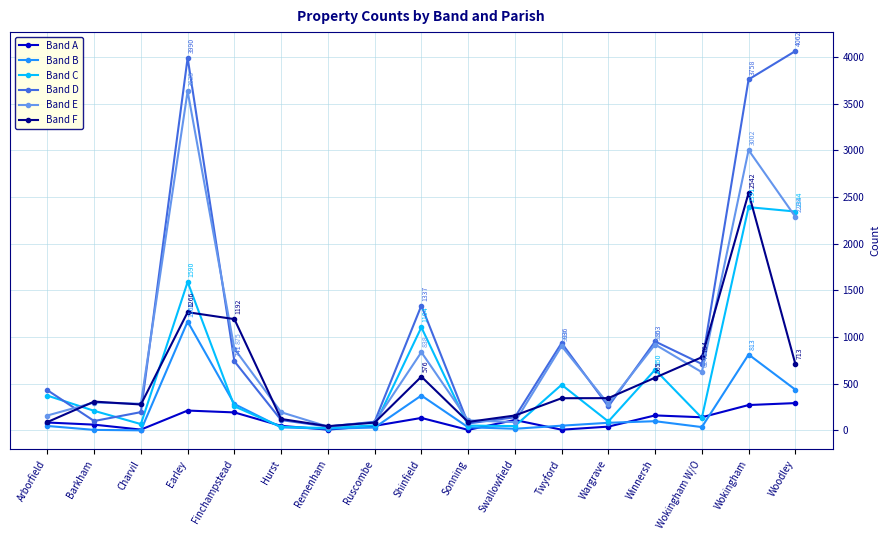

Does the chart have visible grid lines?

Yes